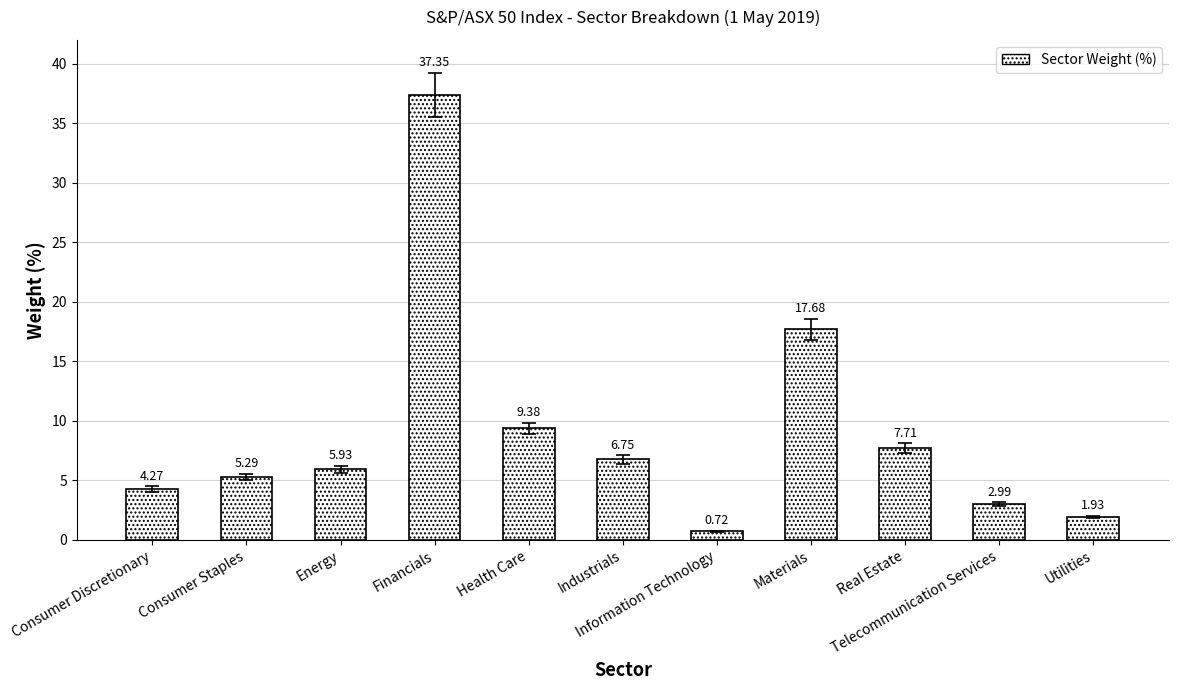

What is the average value?

9.1